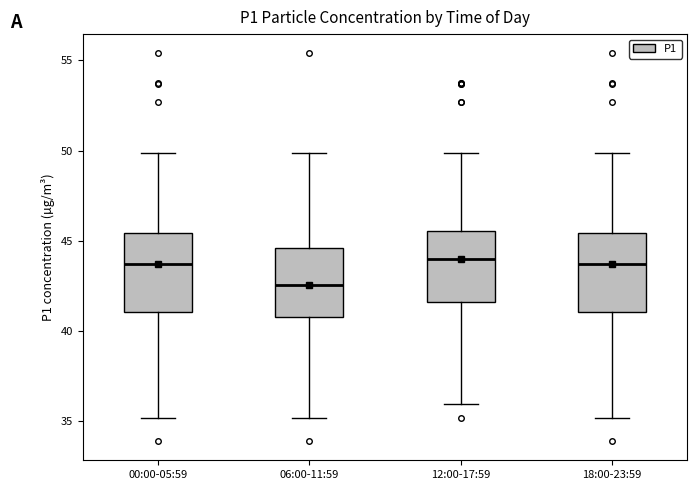

Reading left to right, transcribe this box plot: for each box, give where its median line is, the range the box spans, and where its two whiskers end, as read against the y-axis. The values are not printed on the chart, so give them approximately, as read against the axis.

00:00-05:59: median 43.5, box 41.0 to 45.5, whiskers 35.0 to 50.0
06:00-11:59: median 42.5, box 41.0 to 44.5, whiskers 35.0 to 50.0
12:00-17:59: median 44.0, box 41.5 to 45.5, whiskers 36.0 to 50.0
18:00-23:59: median 43.5, box 41.0 to 45.5, whiskers 35.0 to 50.0